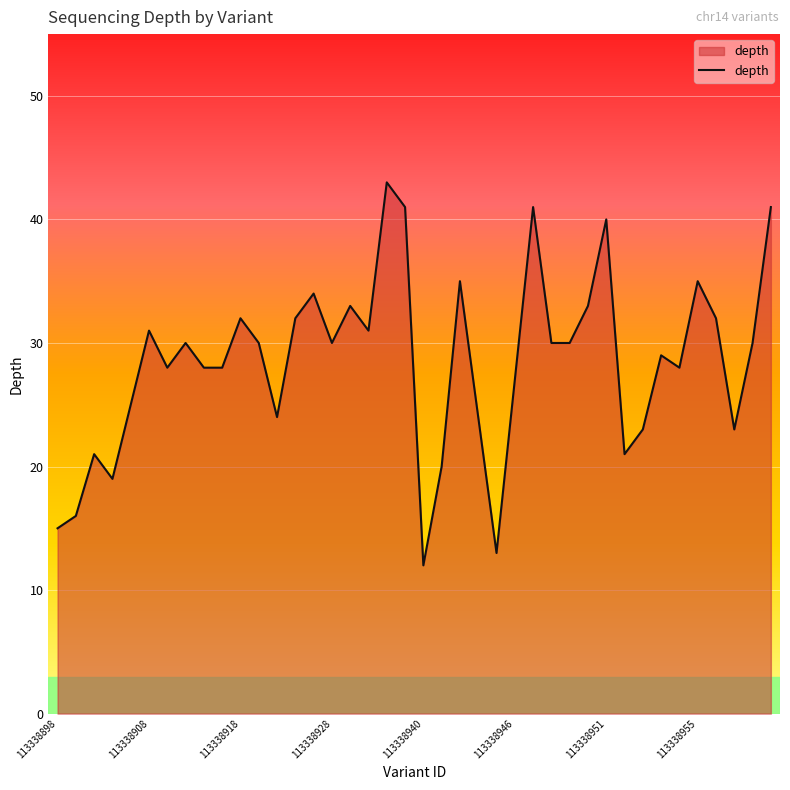

What is the smallest value displayed?

12